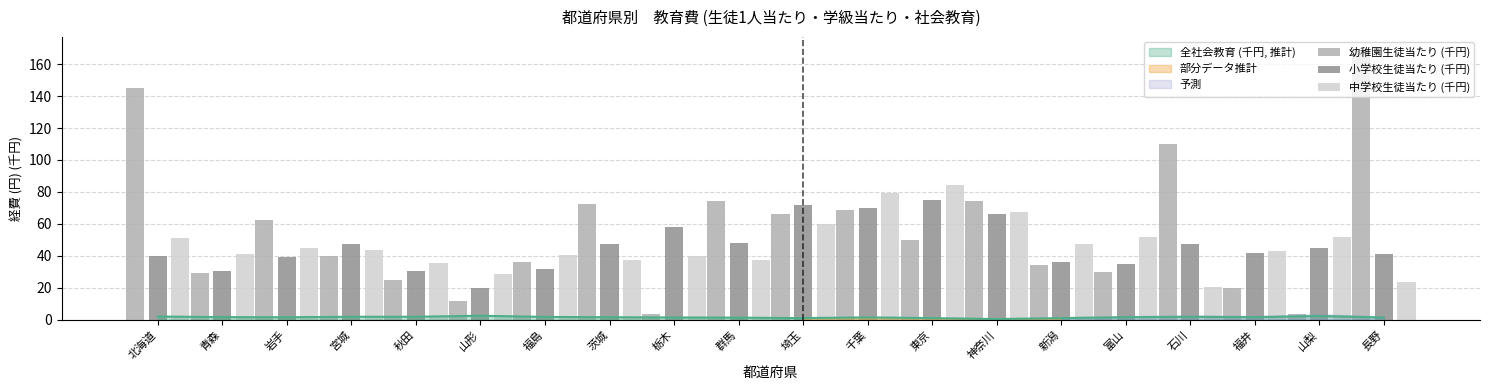

What is the difference between the highest and lowest values at 東京?

34.5